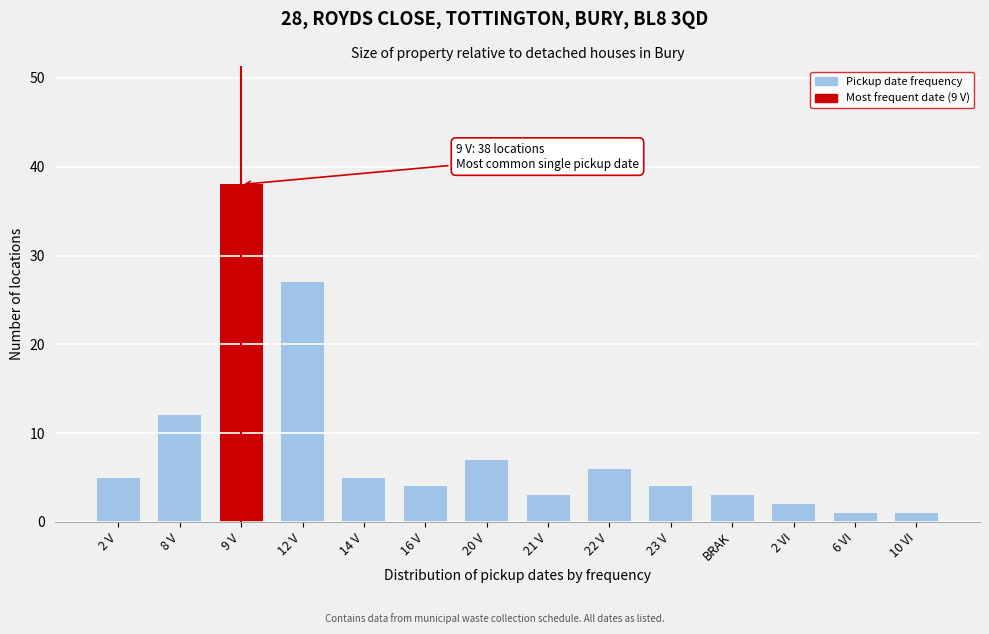

Reading right to left, extract all data points from this chart.

1	1	2	3	4	6	3	7	4	5	27	38	12	5